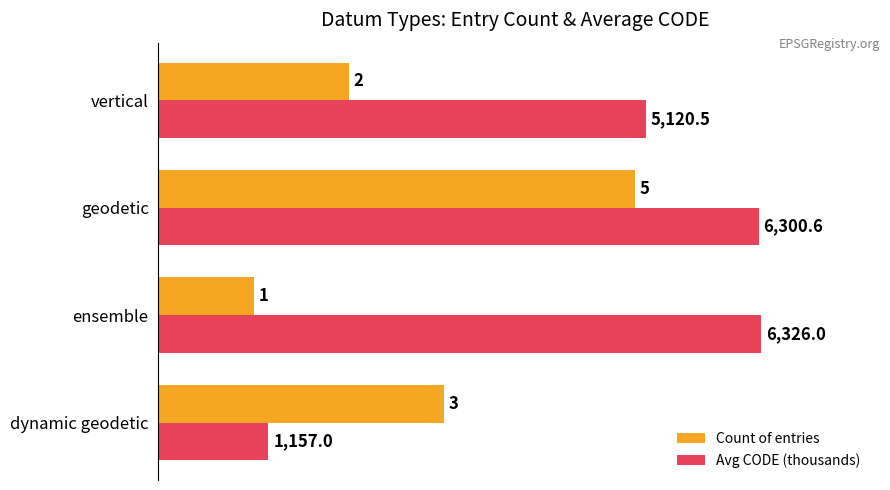

The value of Count of entries at dynamic geodetic is 3.0. True or false?

True